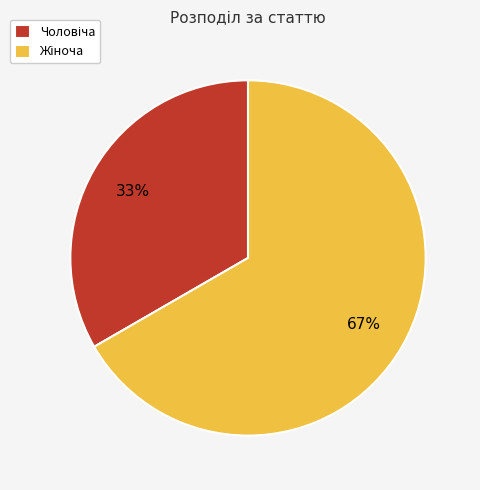

Does any single category account for the majority?

Yes